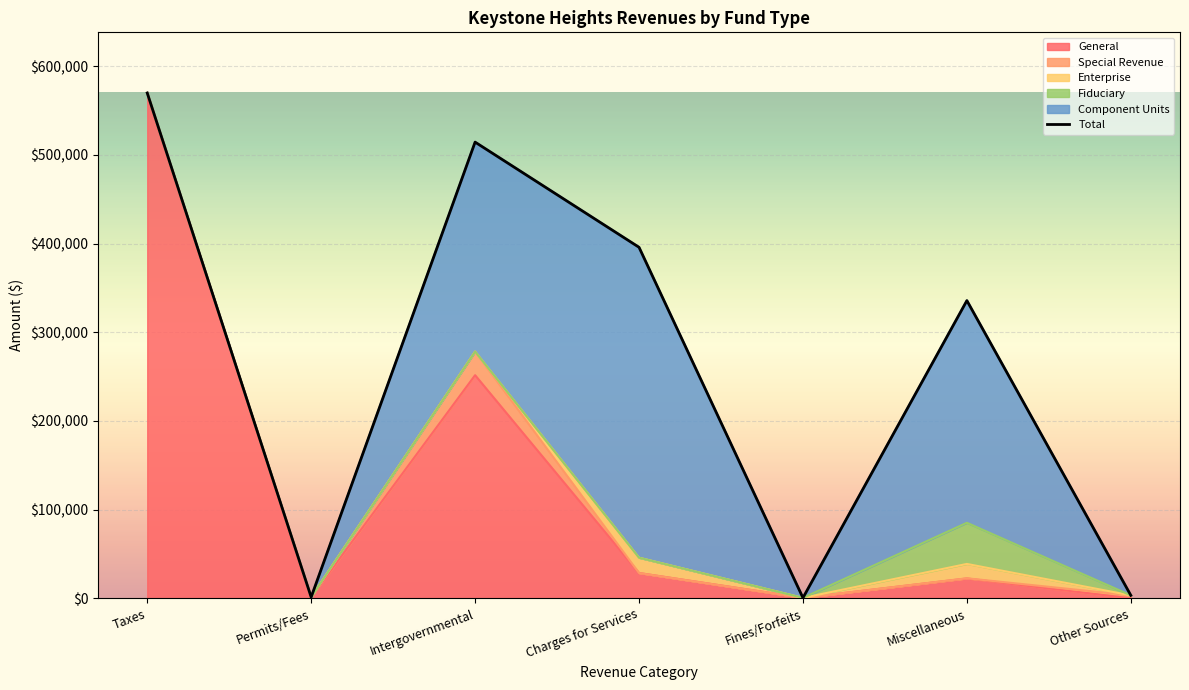

How many lines are shown in the chart?

1